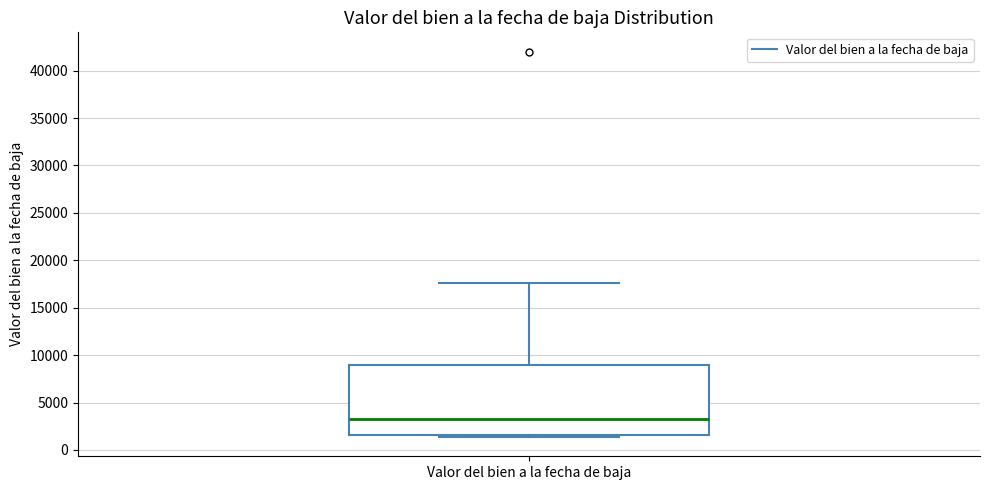

Read this box plot against the y-axis: the position of the median line, the range covered by the box, and the ends of both whiskers. The values are not printed on the chart, so give them approximately, as read against the axis.

median 3000, box 1500 to 9000, whiskers 1500 (just below the box's lower edge) to 17500